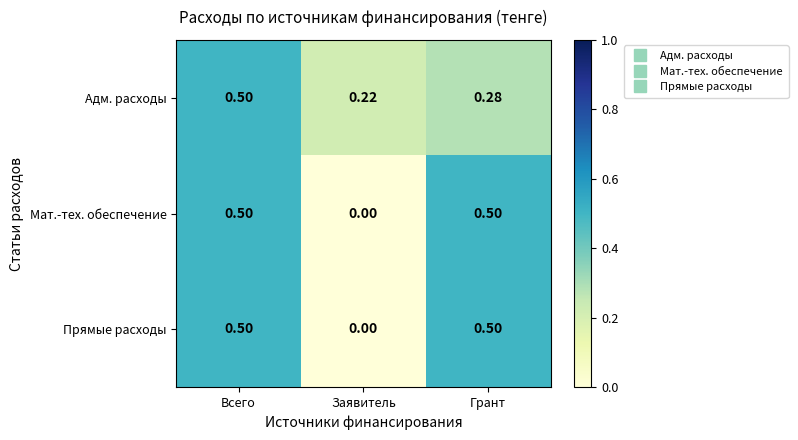

Where is Прямые расходы nearest to the value 0?

Заявитель